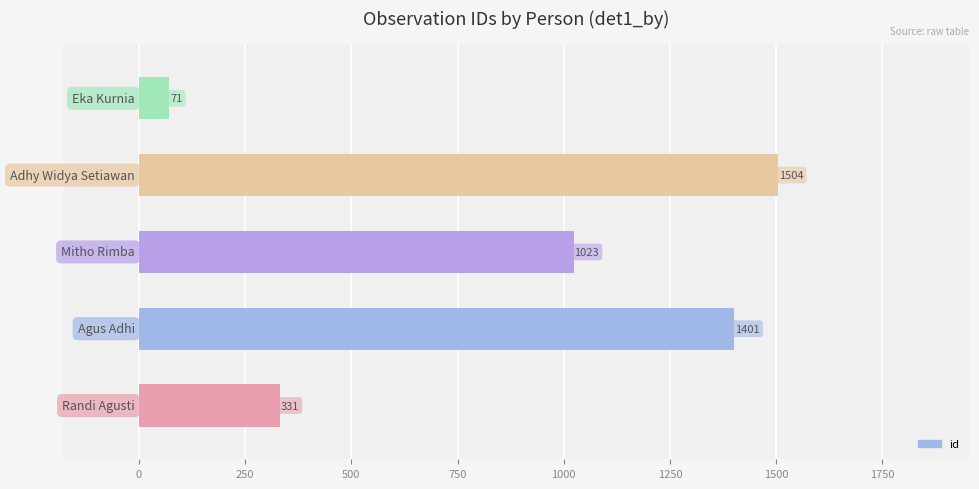

What is the minimum value shown in the chart?

71